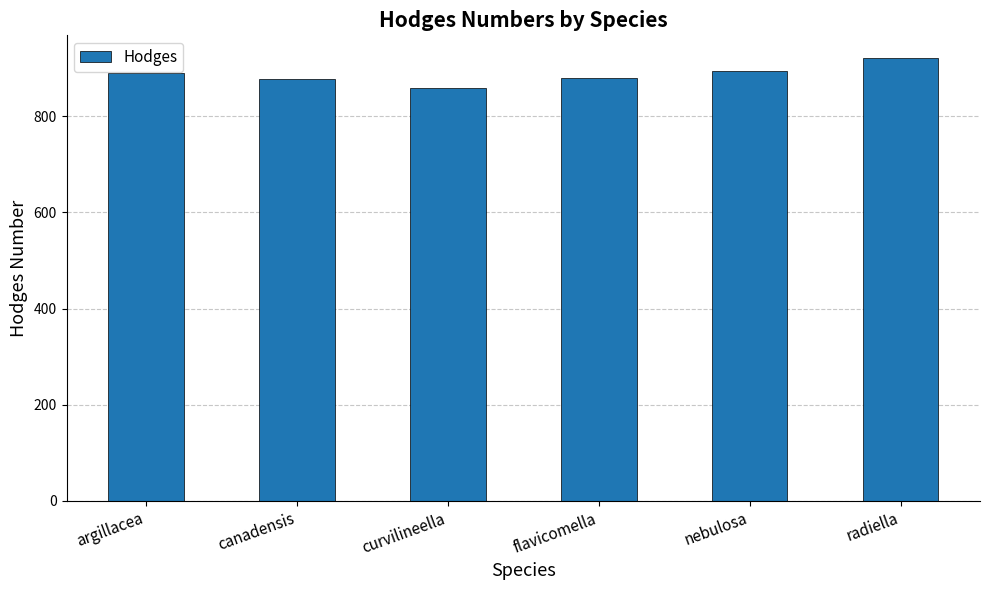

What is the label of the 6th bar from the right?

argillacea